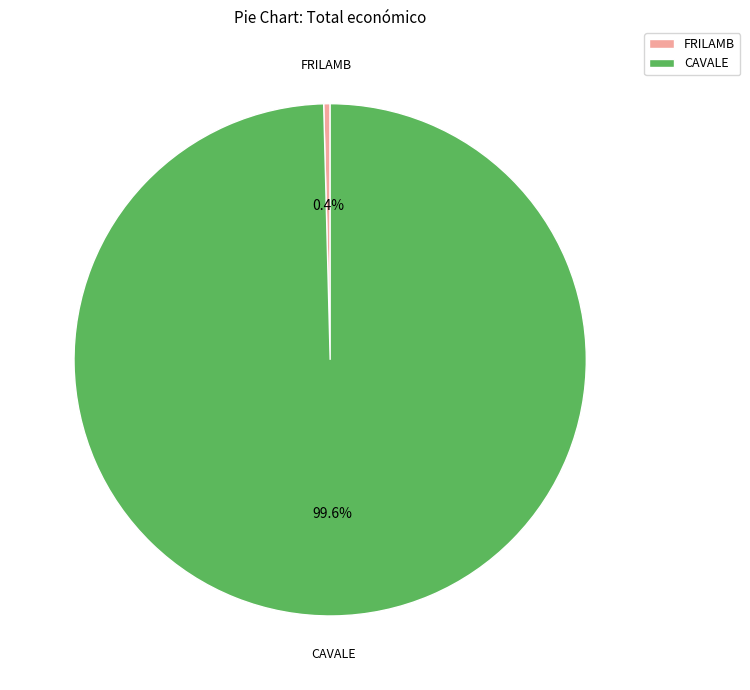

To the nearest percent, what is the difference between the largest and smallest slice percentages?

99%